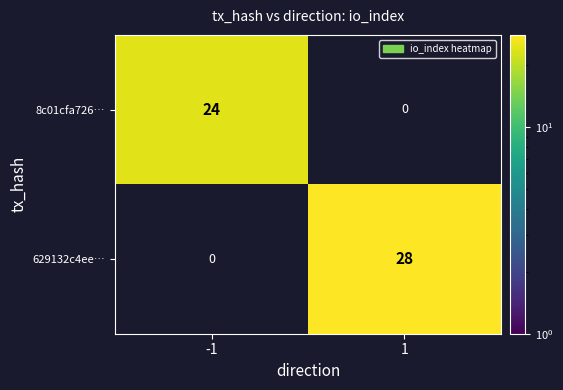

Rank the series by their maximum value, from lowest to highest.

8c01cfa726…, 629132c4ee…